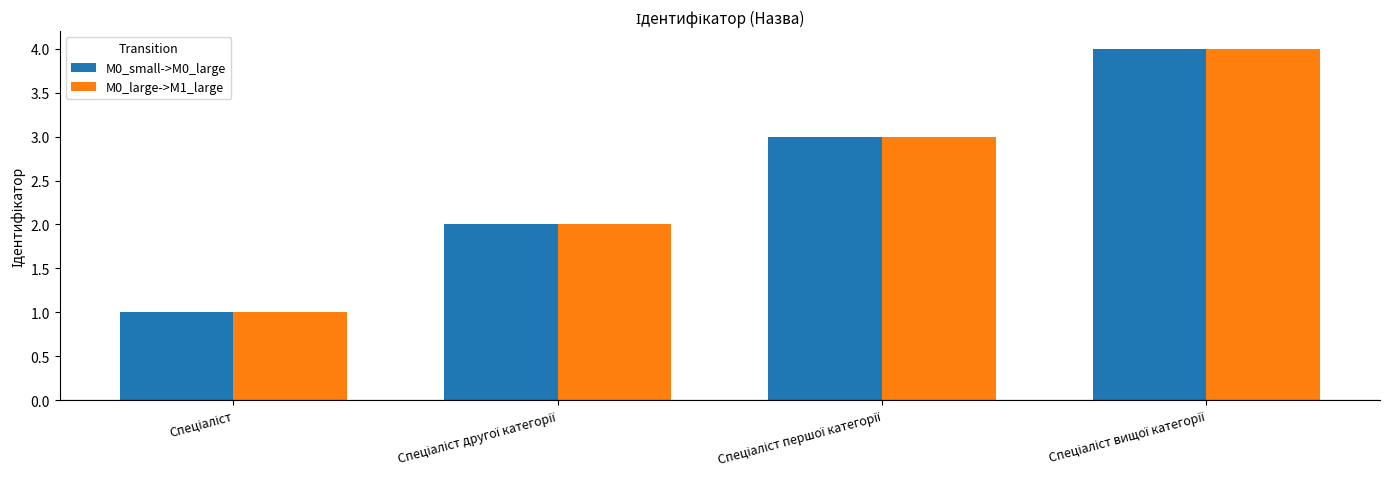

What is the highest value of the M0_small->M0_large series?

4